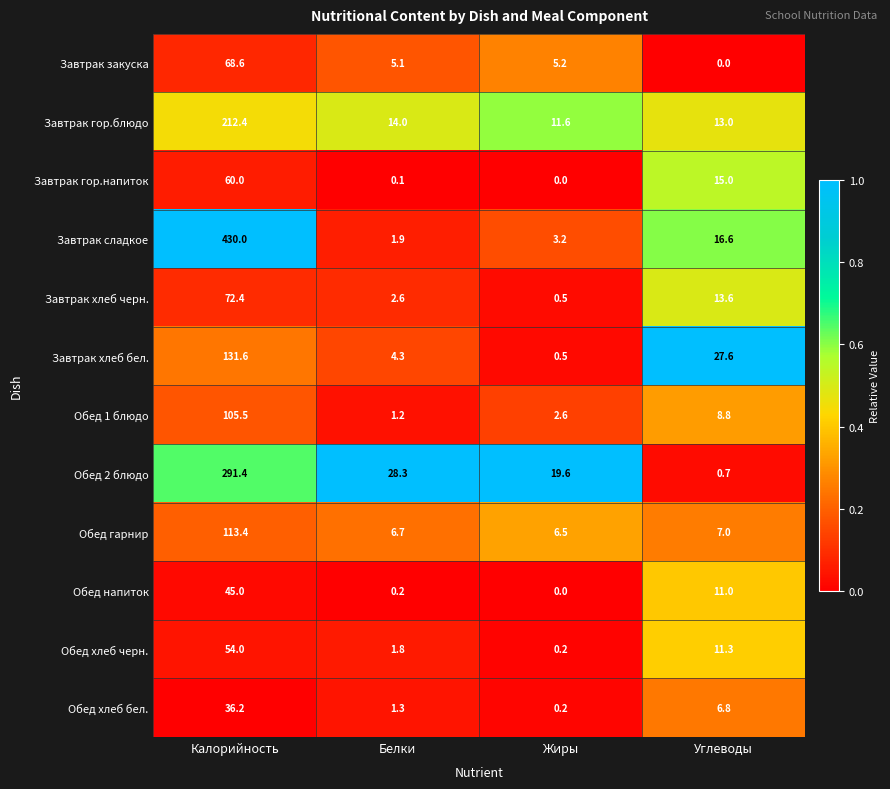

What is the difference between the highest and lowest values at Калорийность?

393.8